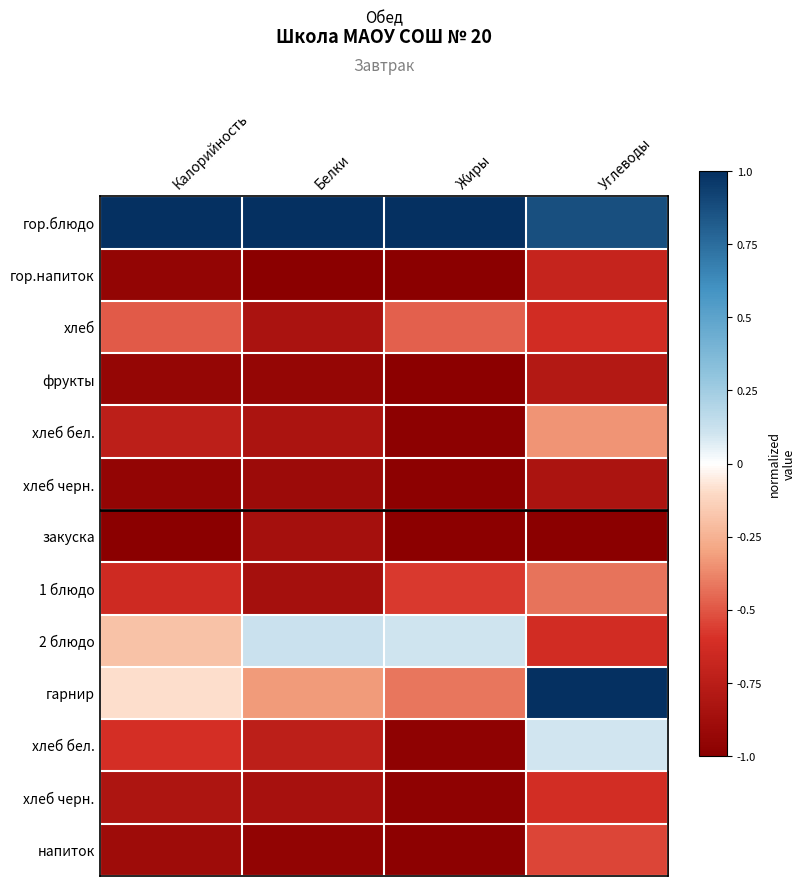

At which category is the sum across all series the highest?

Углеводы